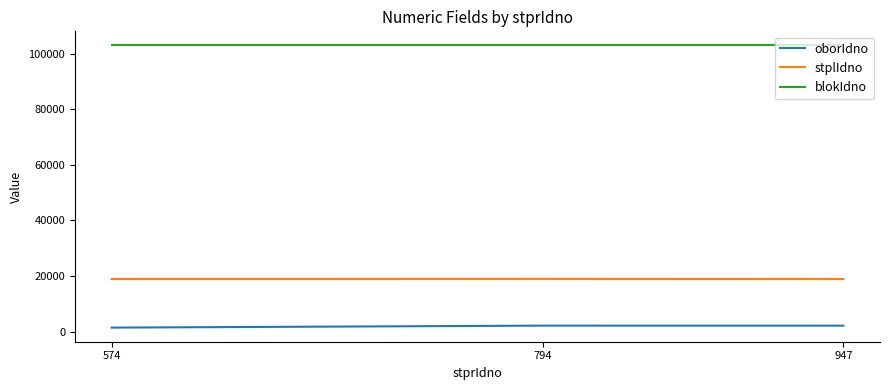

Rank the series at 574 from highest to lowest value.

blokIdno, stplIdno, oborIdno